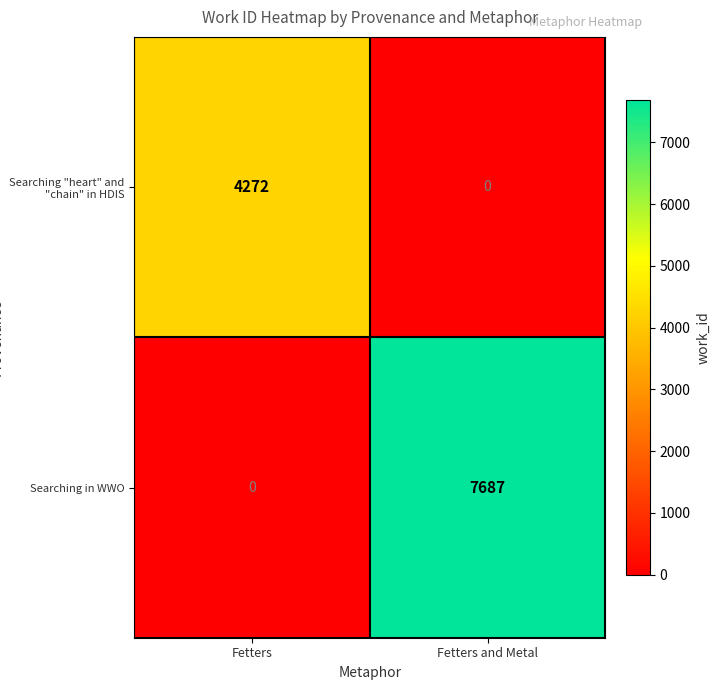

At Fetters, list the series in order from largest to smallest.

Searching "heart" and "chain" in HDIS, Searching in WWO